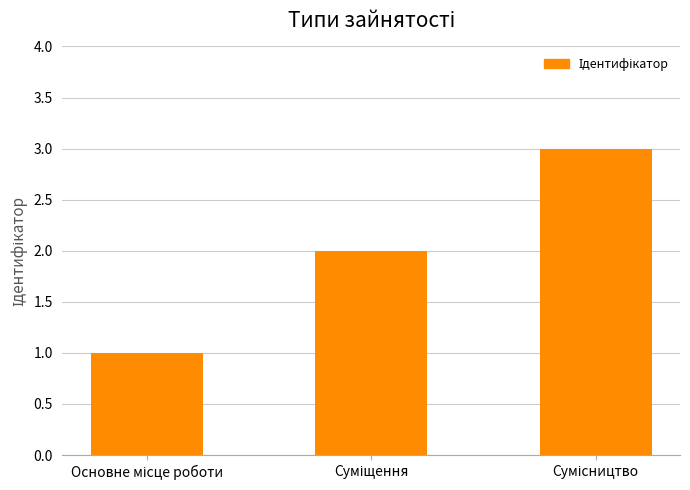

How many values are between 1 and 3?

3